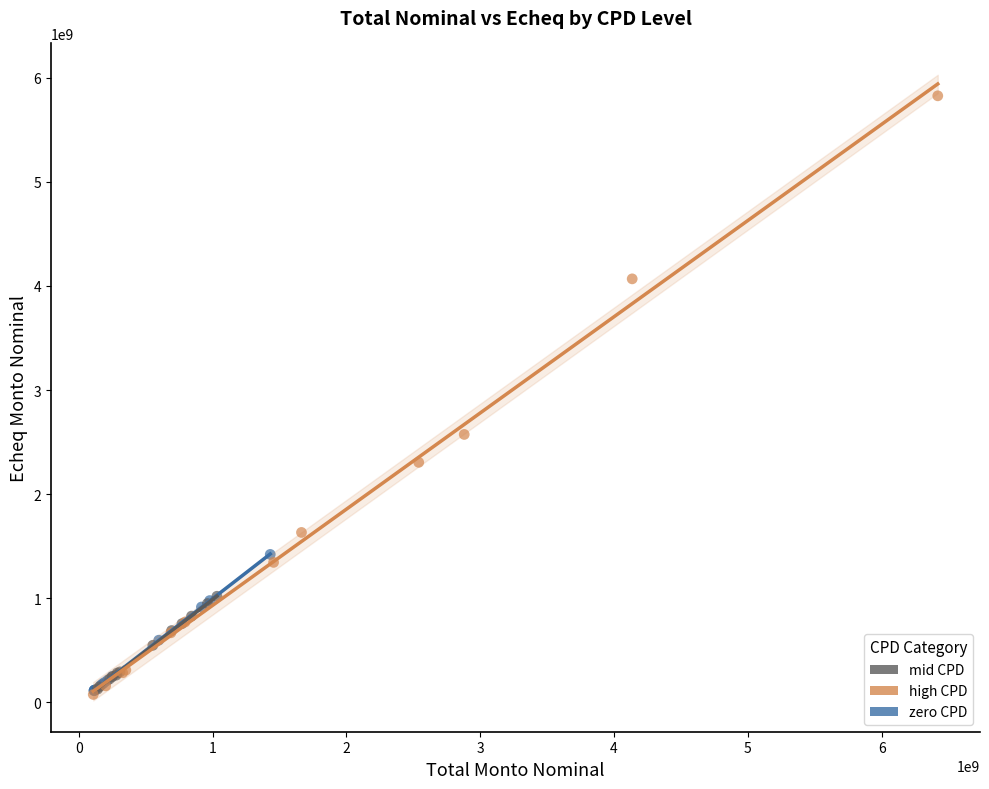

Which series contains the highest Y value?

high CPD